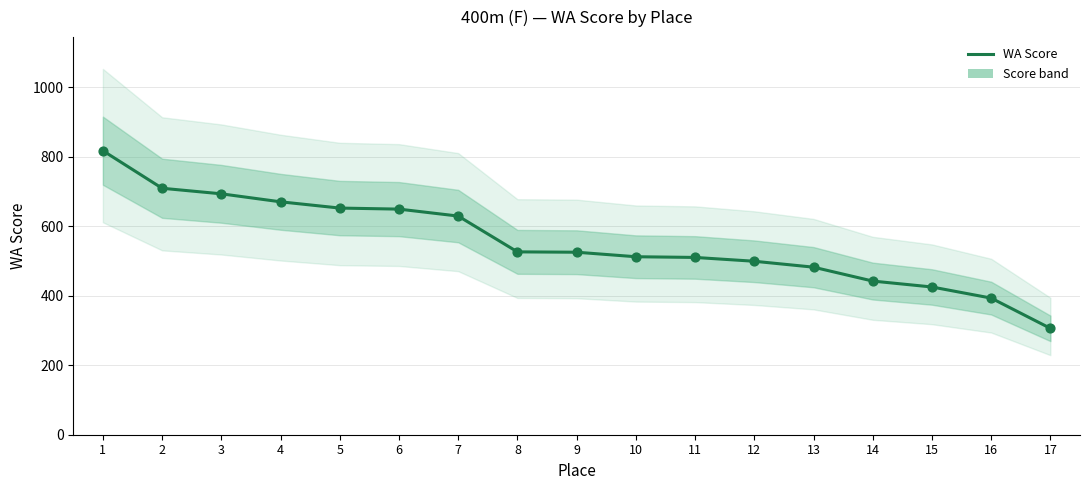

What is the change in value from 3 to 9?

-168